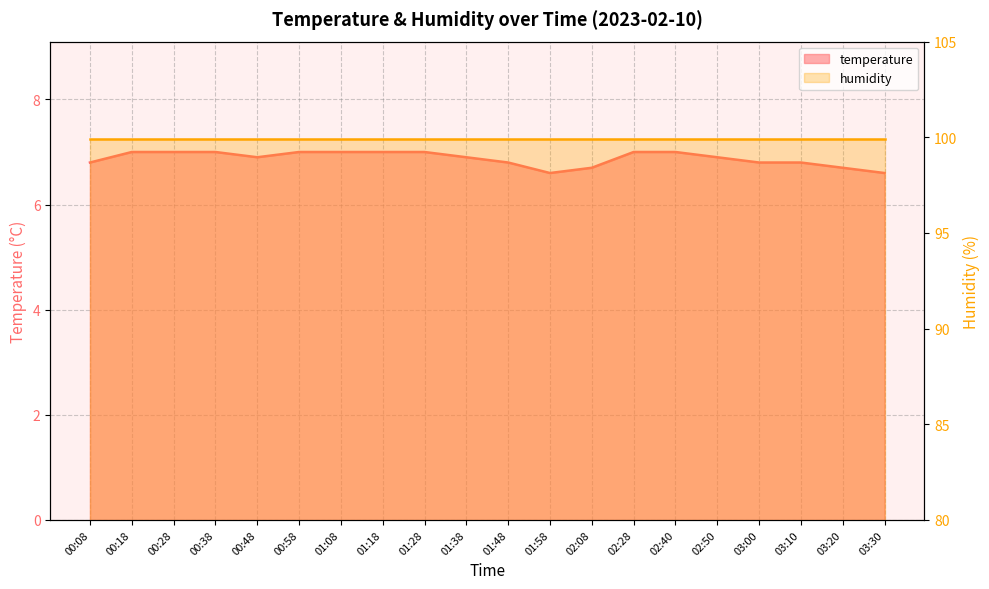

True or false: the data shows 7.0 at 00:28.

True